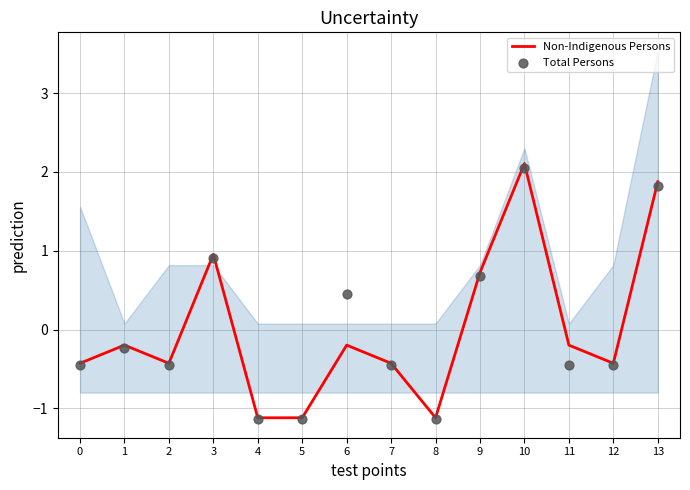

Which series contains the lowest Y value?

Total Persons